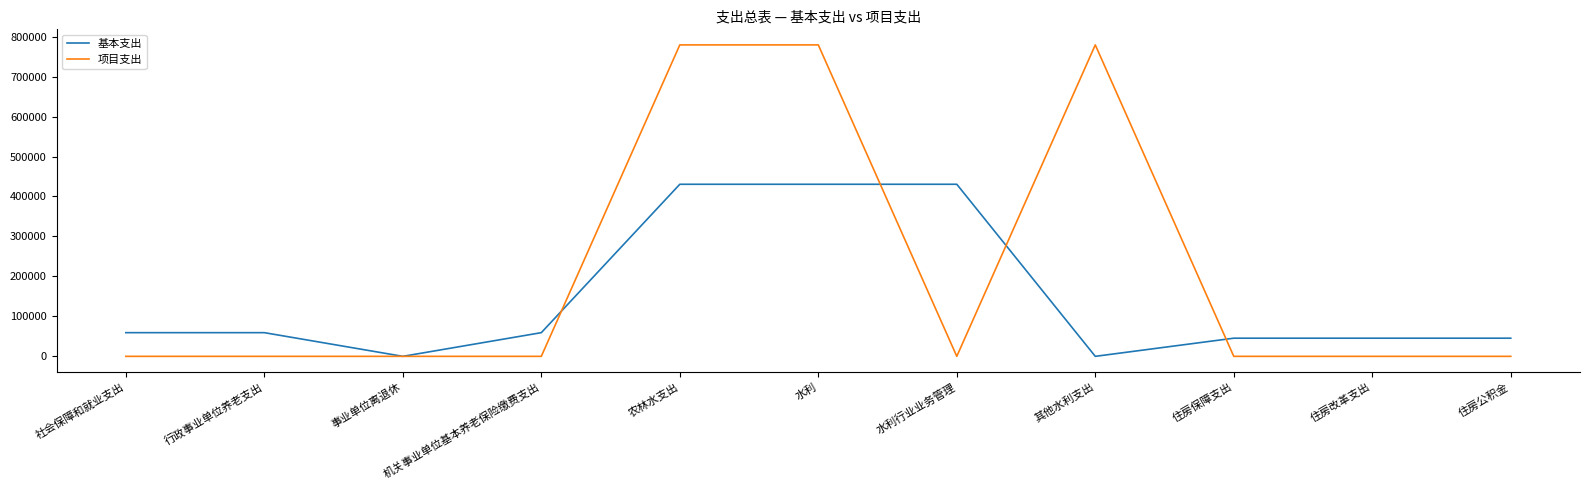

True or false: 基本支出 and 项目支出 cross at least once.

True